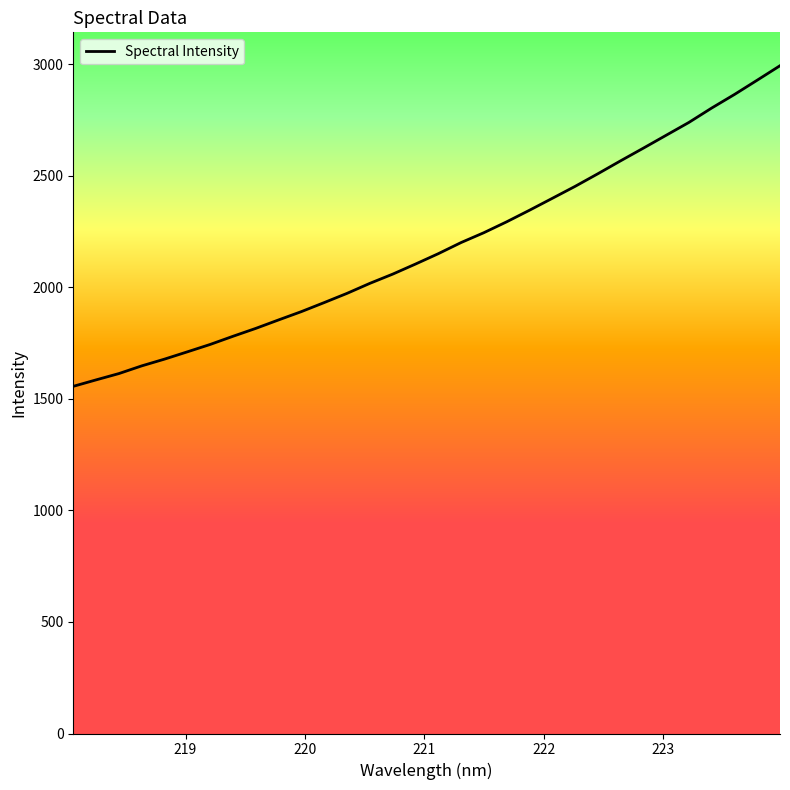

What is the maximum value shown in the chart?

2994.4